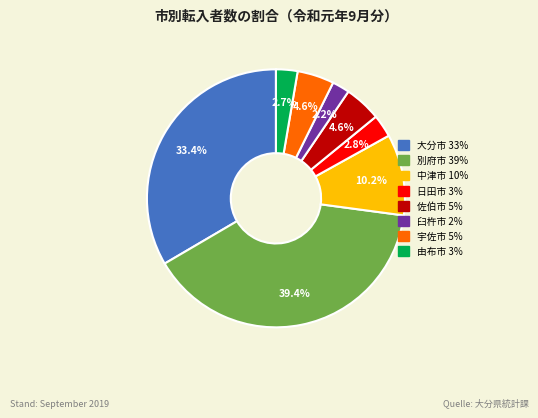

To the nearest percent, what is the average slice percentage?

12%